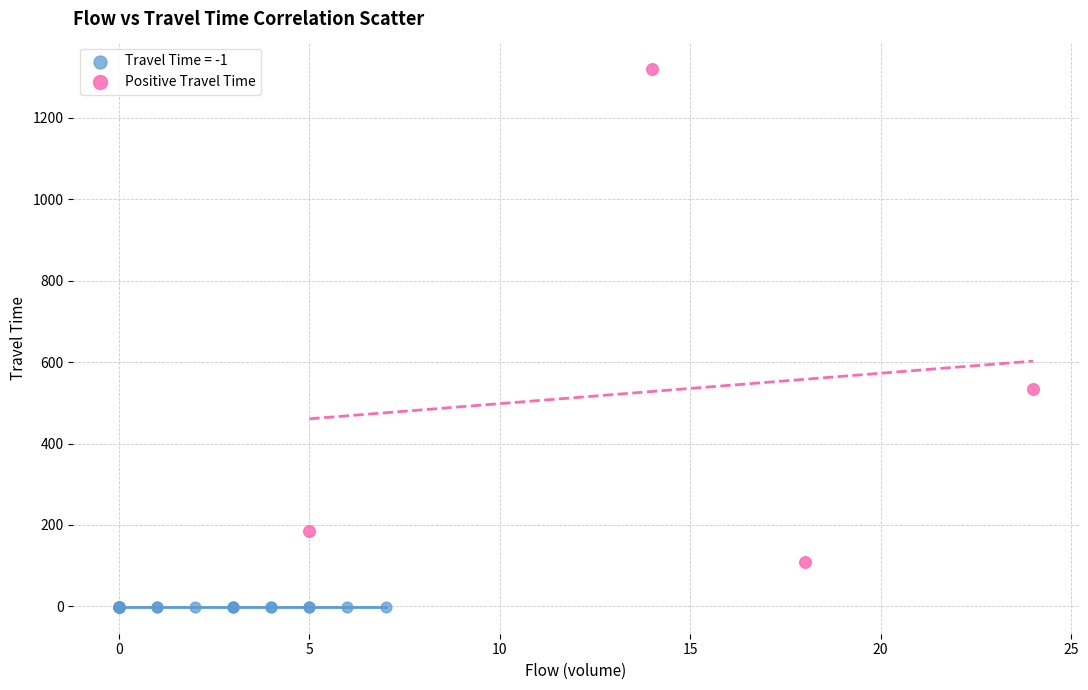

Which series contains the highest Y value?

Positive Travel Time